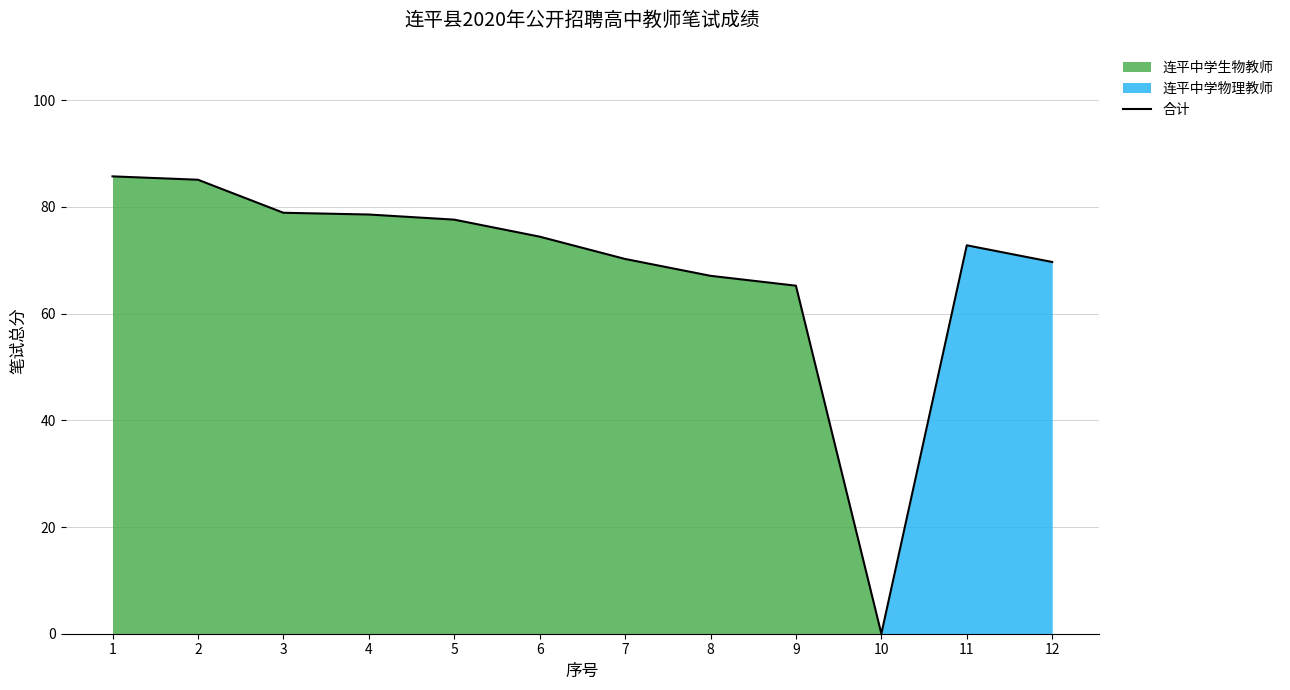

Reading left to right, extract all data points from this chart.

1=85.7	2=85.1	3=78.9	4=78.6	5=77.6	6=74.4	7=70.2	8=67.1	9=65.2	10=0.0	11=72.8	12=69.7